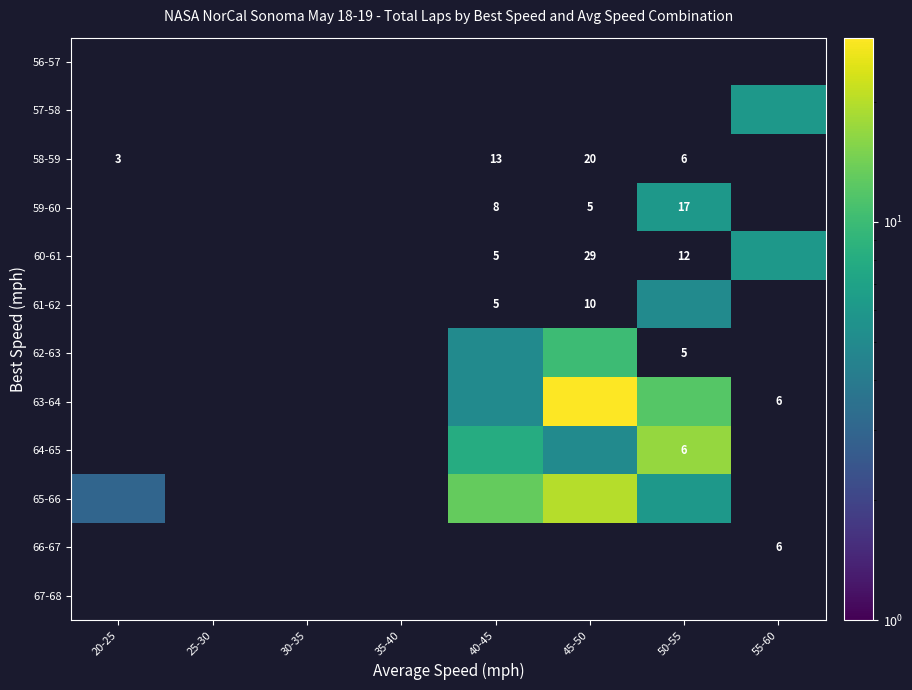

How many series are shown in this chart?

12